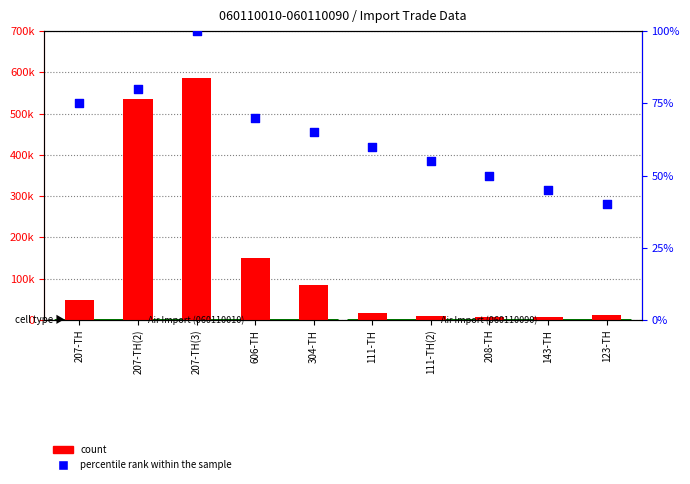

At how many categories does at least one series exceed 393117?

2